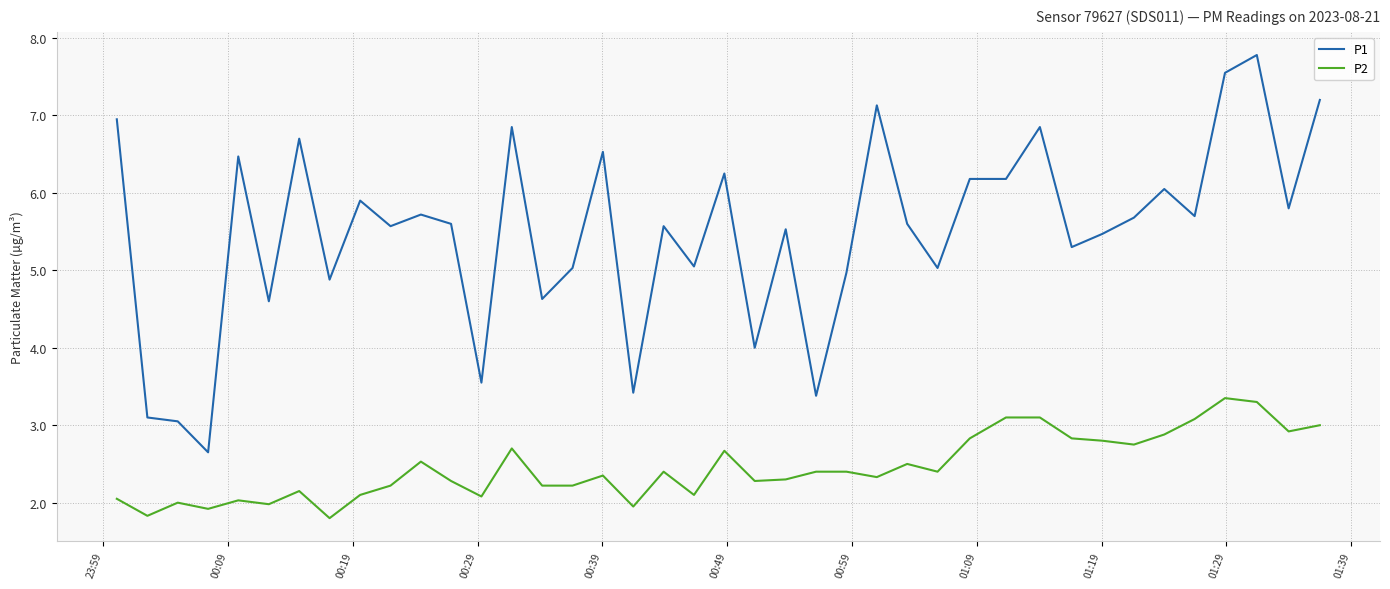

What is the difference between the maximum and minimum values in the P1 series?

5.1